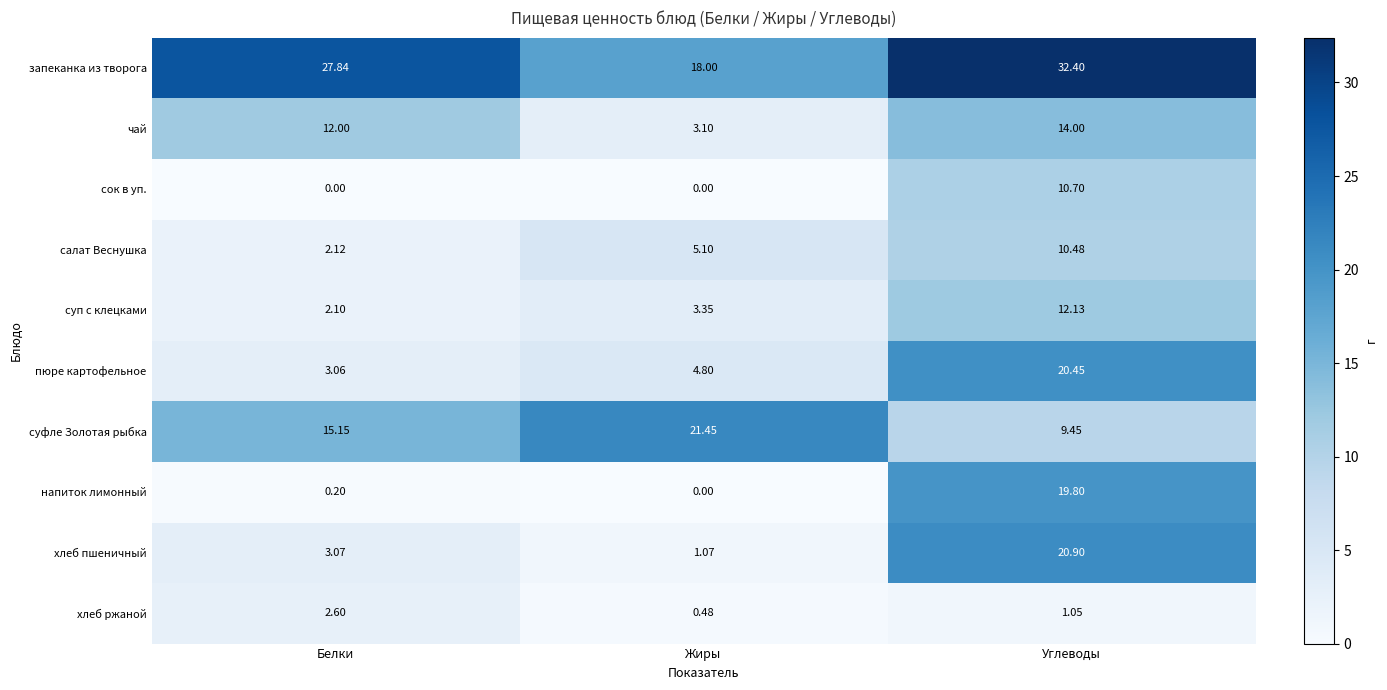

At which category does the chart reach its peak across all series?

Углеводы